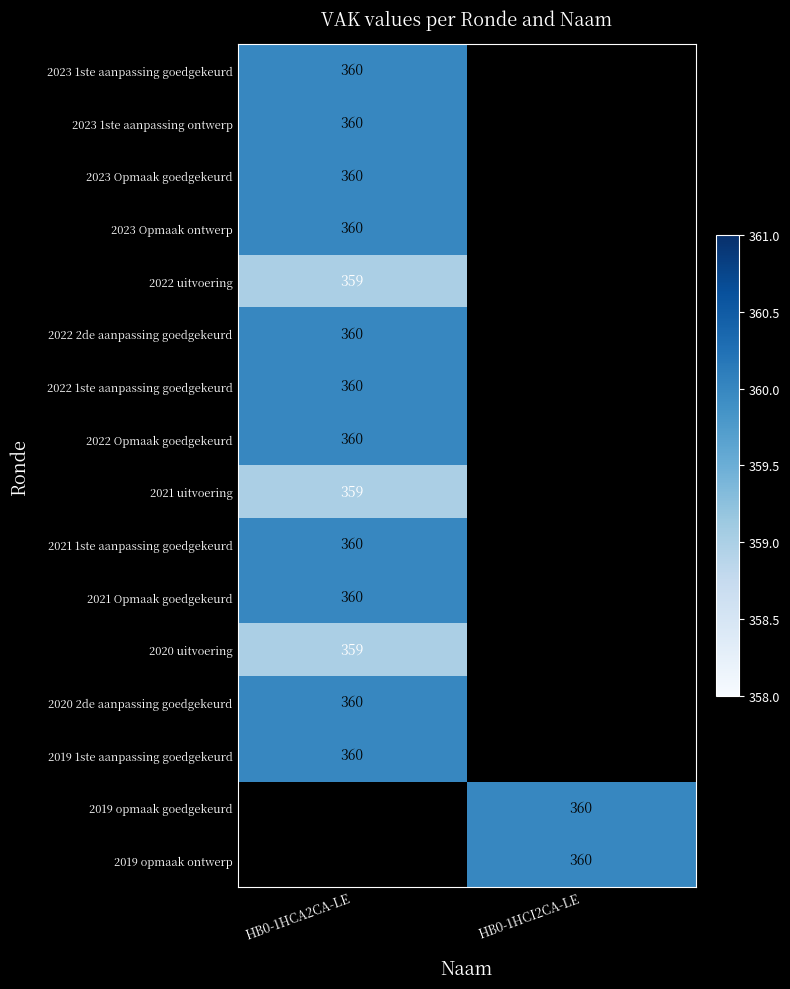

Is it true that 2021 1ste aanpassing goedgekeurd equals 360 at HB0-1HCA2CA-LE?

True